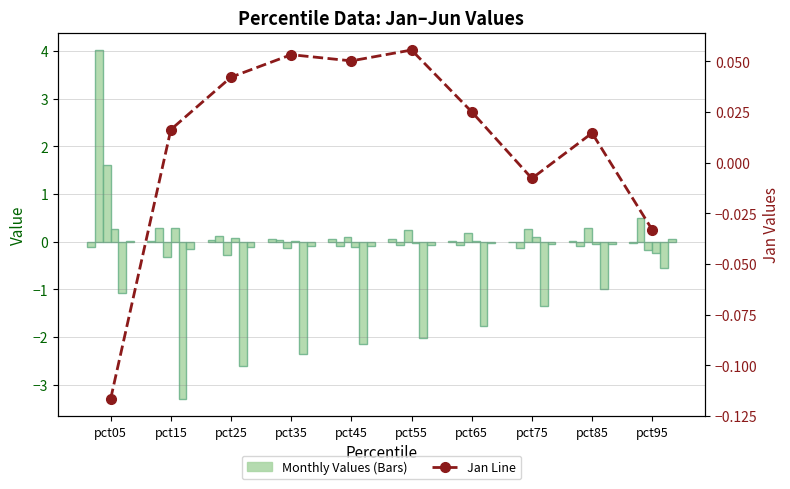

What is the maximum value for Apr?

0.3